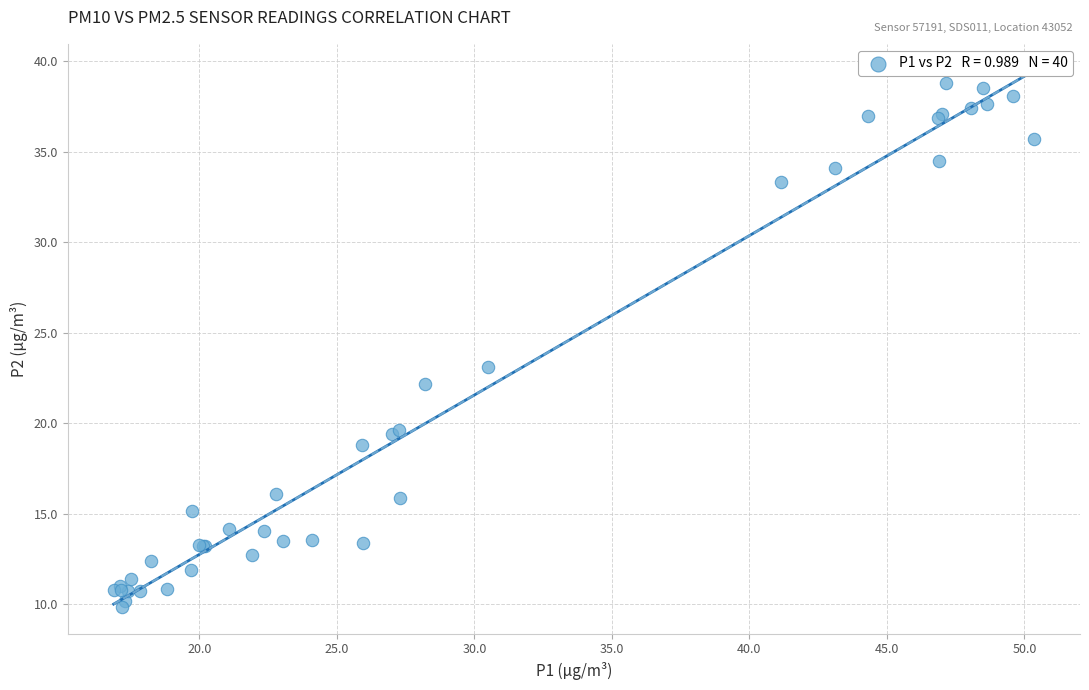

What Y value in the scatter plot is closest to 24?

23.1